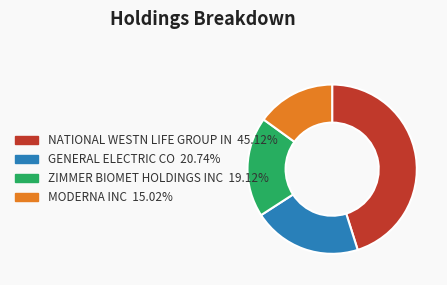

Is there any slice that represents more than half of the pie?

No